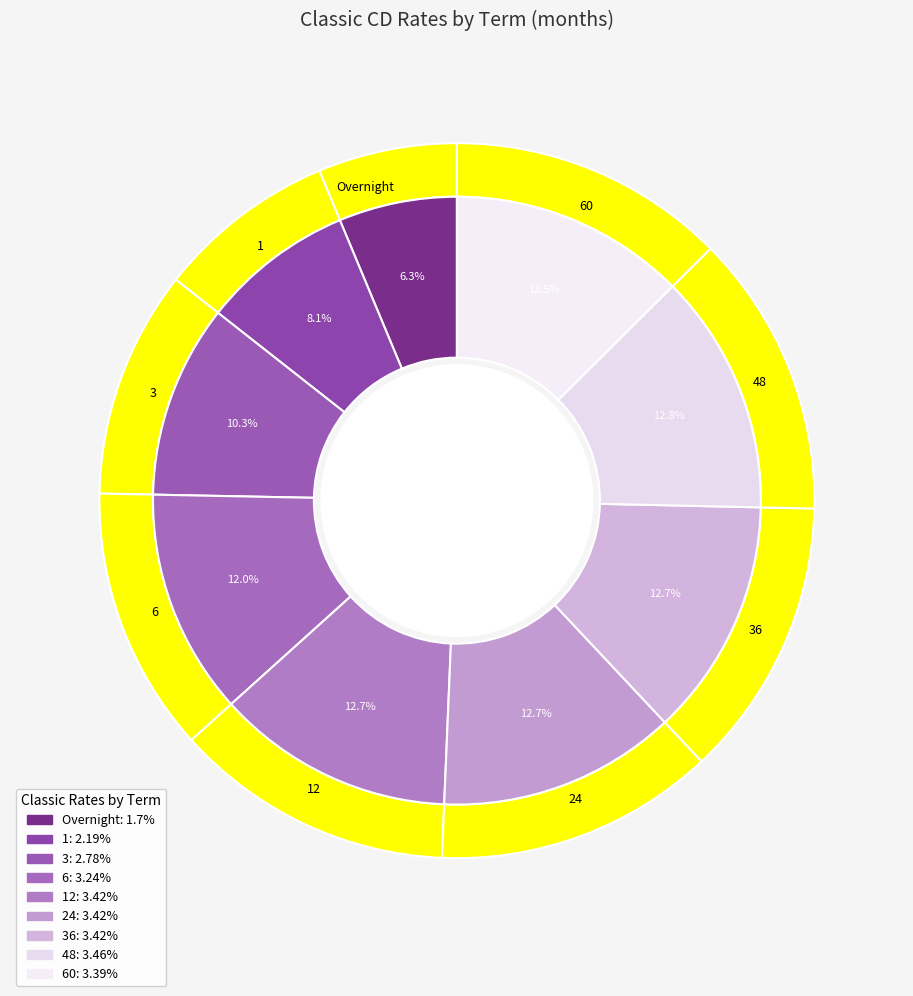

Count the number of slices in the pie.

9